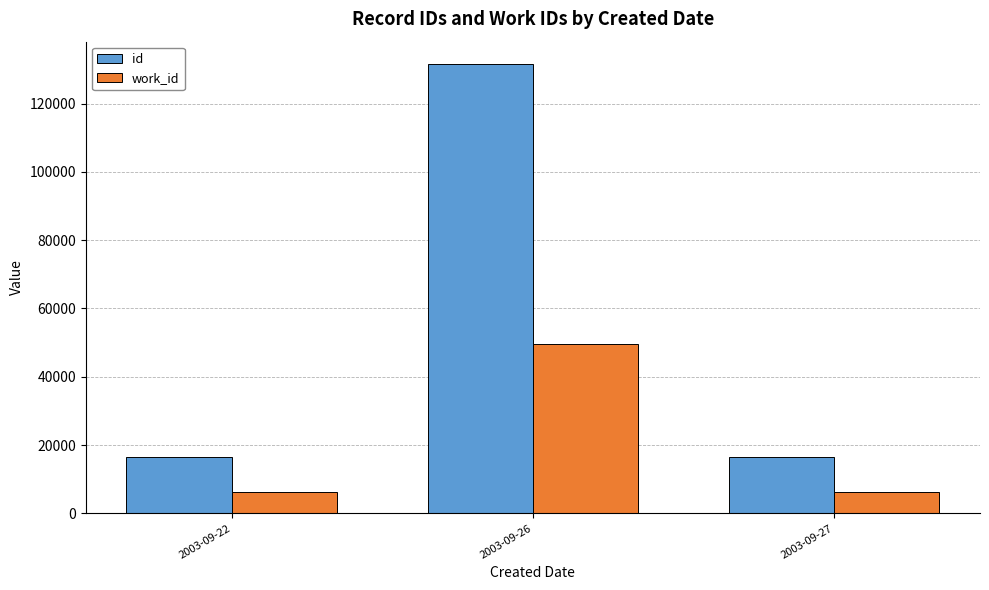

What is the highest value of the id series?

131532